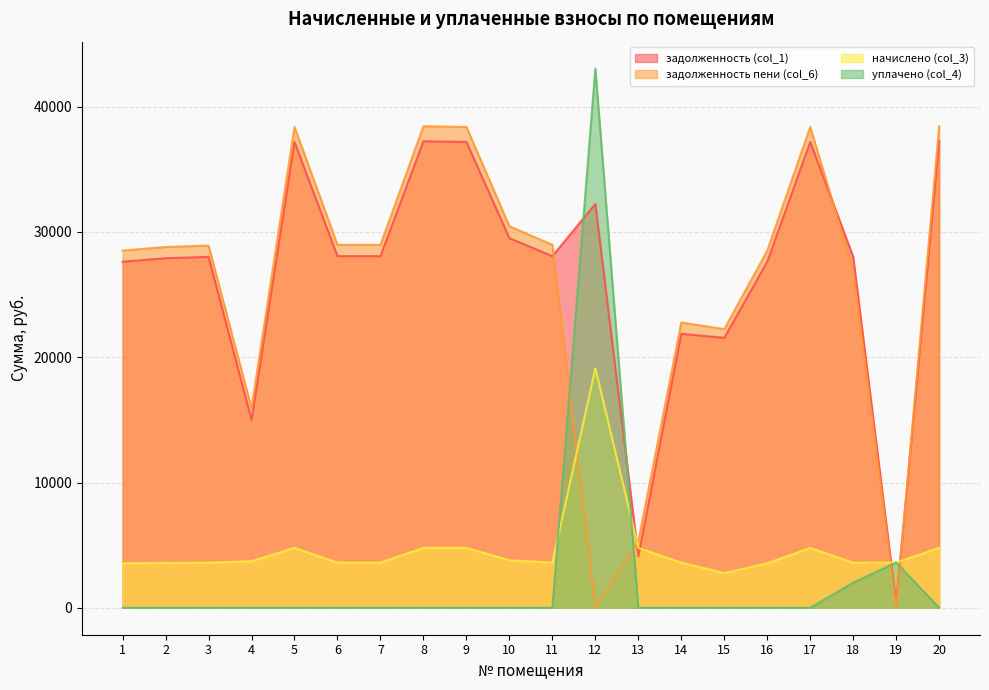

At which category does задолженность пени (col_6) reach its first local valley?

4